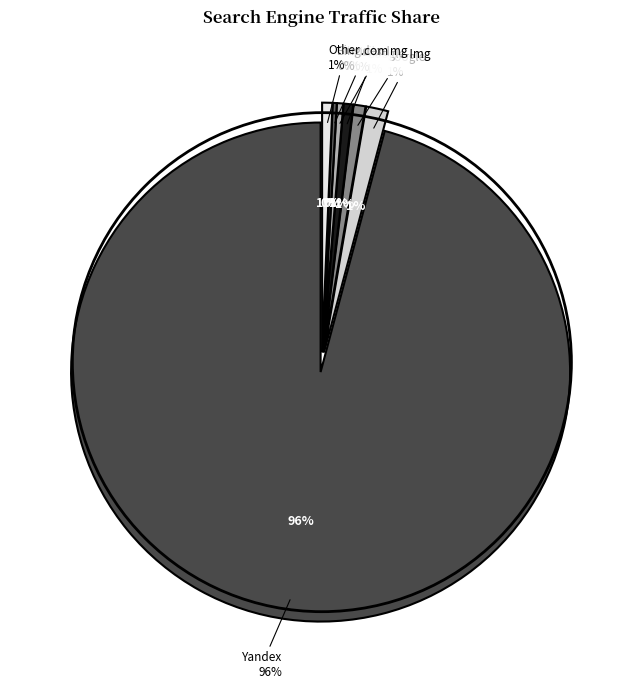

Is there a majority slice in this chart?

Yes